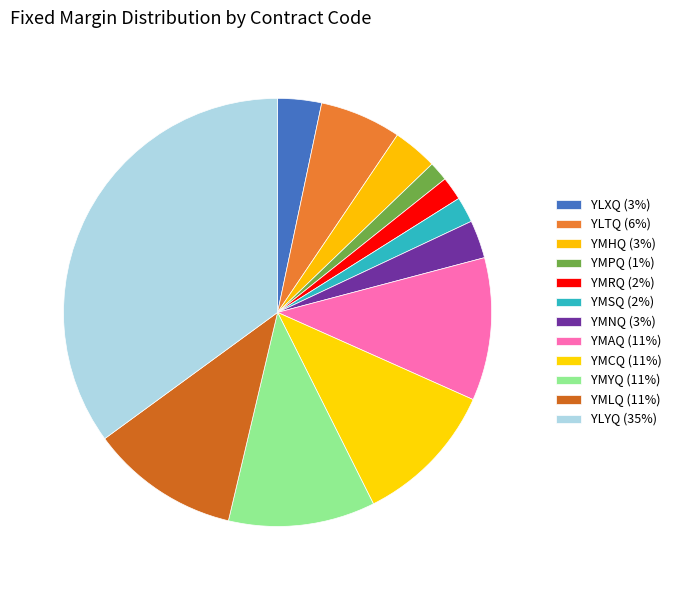

Count the number of slices in the pie.

12